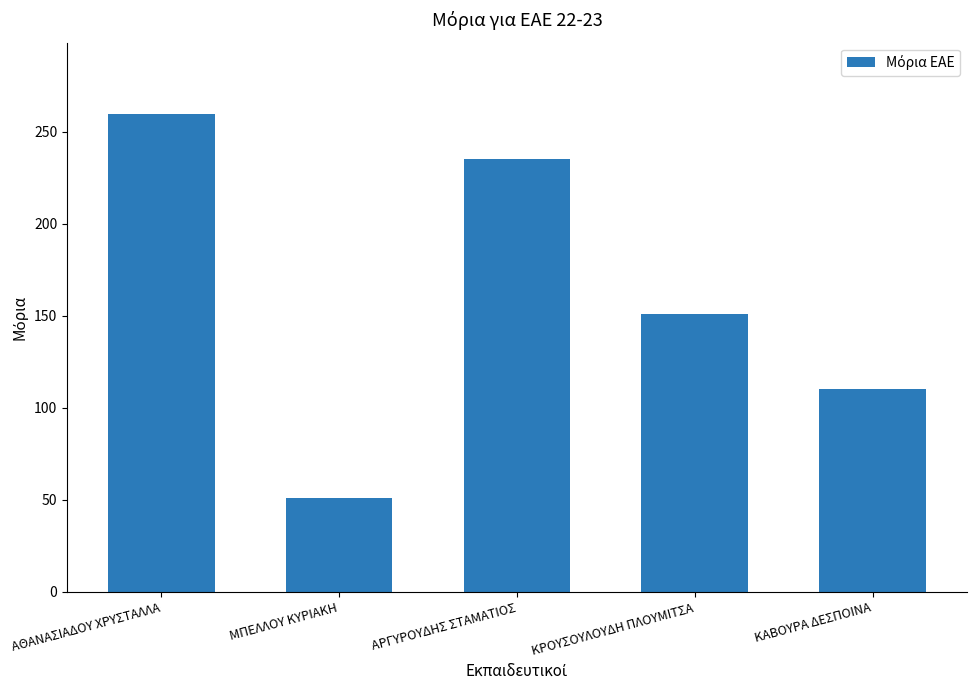

What is the value of the 3rd bar from the left?

235.2